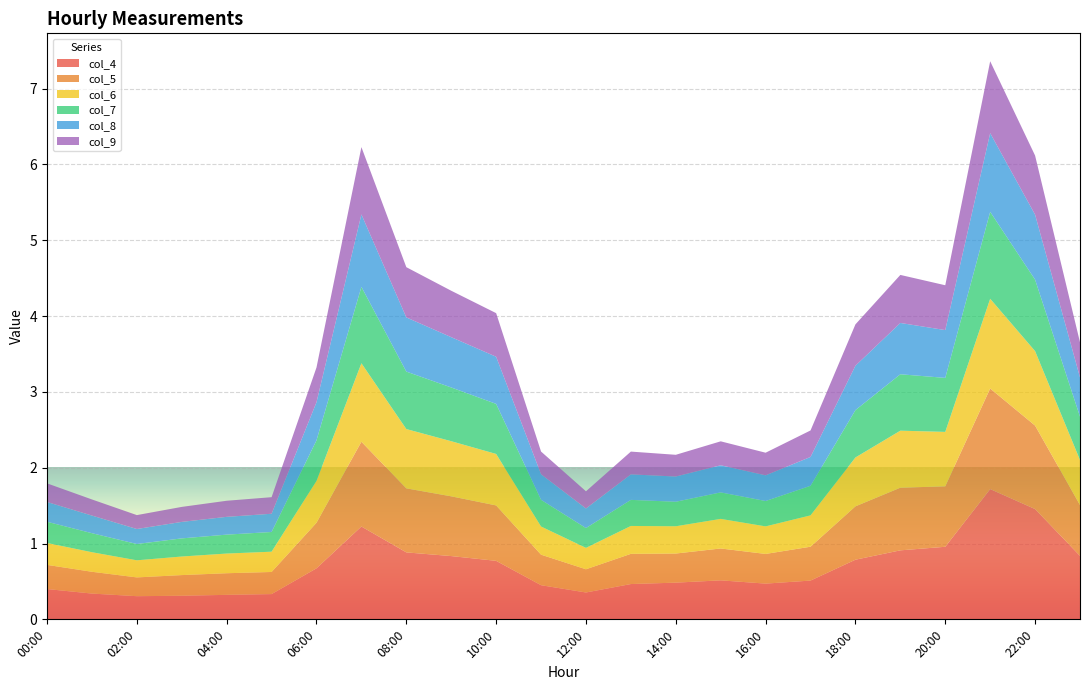

Reading right to left, list all the values displayed in this chart.

col_4: 23:00=0.8	22:00=1.5	21:00=1.7	20:00=1.0	19:00=0.9	18:00=0.8	17:00=0.5	16:00=0.5	15:00=0.5	14:00=0.5	13:00=0.5	12:00=0.4	11:00=0.5	10:00=0.8	09:00=0.8	08:00=0.9	07:00=1.2	06:00=0.7	05:00=0.3	04:00=0.3	03:00=0.3	02:00=0.3	01:00=0.3	00:00=0.4
col_5: 23:00=0.7	22:00=1.1	21:00=1.3	20:00=0.8	19:00=0.8	18:00=0.7	17:00=0.4	16:00=0.4	15:00=0.4	14:00=0.4	13:00=0.4	12:00=0.3	11:00=0.4	10:00=0.7	09:00=0.8	08:00=0.8	07:00=1.1	06:00=0.6	05:00=0.3	04:00=0.3	03:00=0.3	02:00=0.2	01:00=0.3	00:00=0.3
col_6: 23:00=0.6	22:00=1.0	21:00=1.2	20:00=0.7	19:00=0.8	18:00=0.6	17:00=0.4	16:00=0.4	15:00=0.4	14:00=0.4	13:00=0.4	12:00=0.3	11:00=0.4	10:00=0.7	09:00=0.7	08:00=0.8	07:00=1.0	06:00=0.6	05:00=0.3	04:00=0.3	03:00=0.2	02:00=0.2	01:00=0.3	00:00=0.3
col_7: 23:00=0.6	22:00=0.9	21:00=1.1	20:00=0.7	19:00=0.7	18:00=0.6	17:00=0.4	16:00=0.3	15:00=0.3	14:00=0.3	13:00=0.3	12:00=0.3	11:00=0.4	10:00=0.7	09:00=0.7	08:00=0.8	07:00=1.0	06:00=0.5	05:00=0.3	04:00=0.2	03:00=0.2	02:00=0.2	01:00=0.3	00:00=0.3
col_8: 23:00=0.5	22:00=0.9	21:00=1.0	20:00=0.6	19:00=0.7	18:00=0.6	17:00=0.4	16:00=0.3	15:00=0.4	14:00=0.3	13:00=0.3	12:00=0.3	11:00=0.3	10:00=0.6	09:00=0.7	08:00=0.7	07:00=1.0	06:00=0.5	05:00=0.2	04:00=0.2	03:00=0.2	02:00=0.2	01:00=0.2	00:00=0.3
col_9: 23:00=0.5	22:00=0.8	21:00=0.9	20:00=0.6	19:00=0.6	18:00=0.5	17:00=0.3	16:00=0.3	15:00=0.3	14:00=0.3	13:00=0.3	12:00=0.2	11:00=0.3	10:00=0.6	09:00=0.6	08:00=0.7	07:00=0.9	06:00=0.5	05:00=0.2	04:00=0.2	03:00=0.2	02:00=0.2	01:00=0.2	00:00=0.2